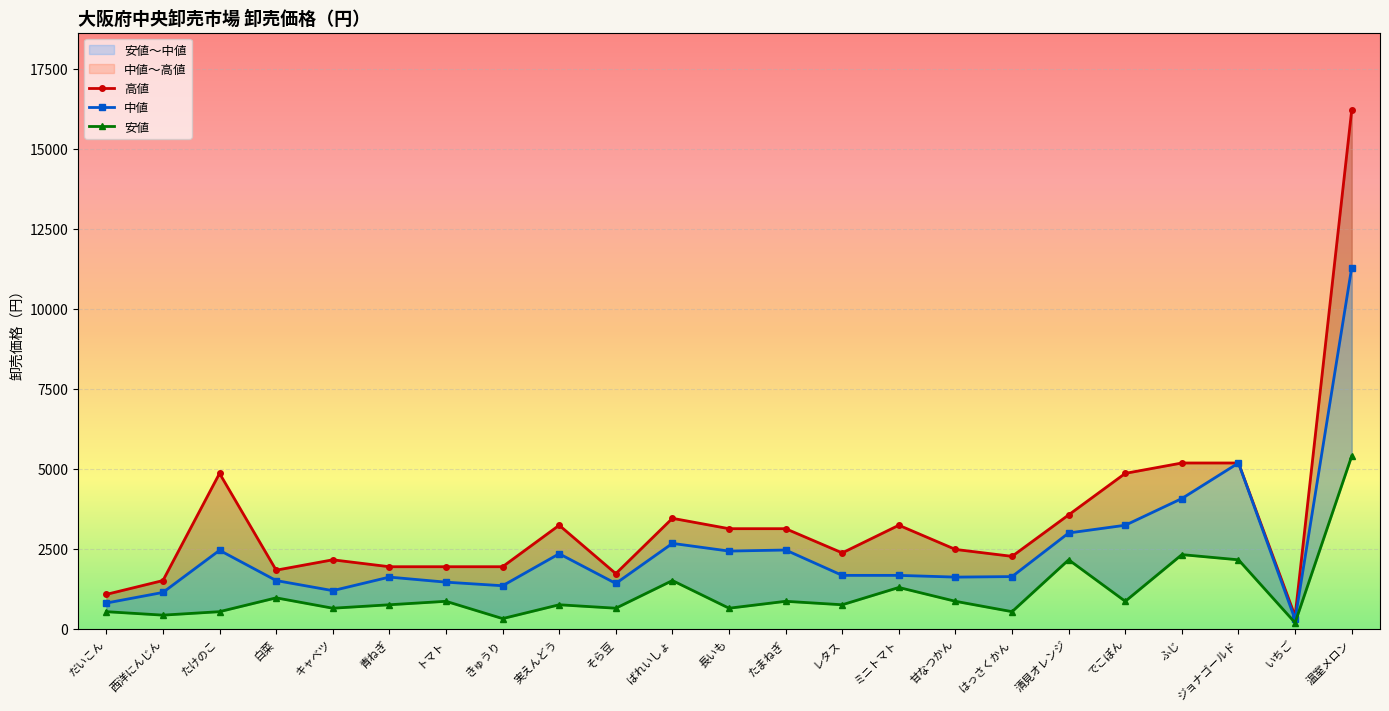

Rank the categories by 安値 value from highest to lowest.

温室メロン, ふじ, 清見オレンジ, ジョナゴールド, ばれいしょ, ミニトマト, 白菜, トマト, たまねぎ, 甘なつかん, でこぽん, 青ねぎ, 実えんどう, レタス, キャベツ, そら豆, 長いも, だいこん, たけのこ, はっさくかん, 西洋にんじん, きゅうり, いちご